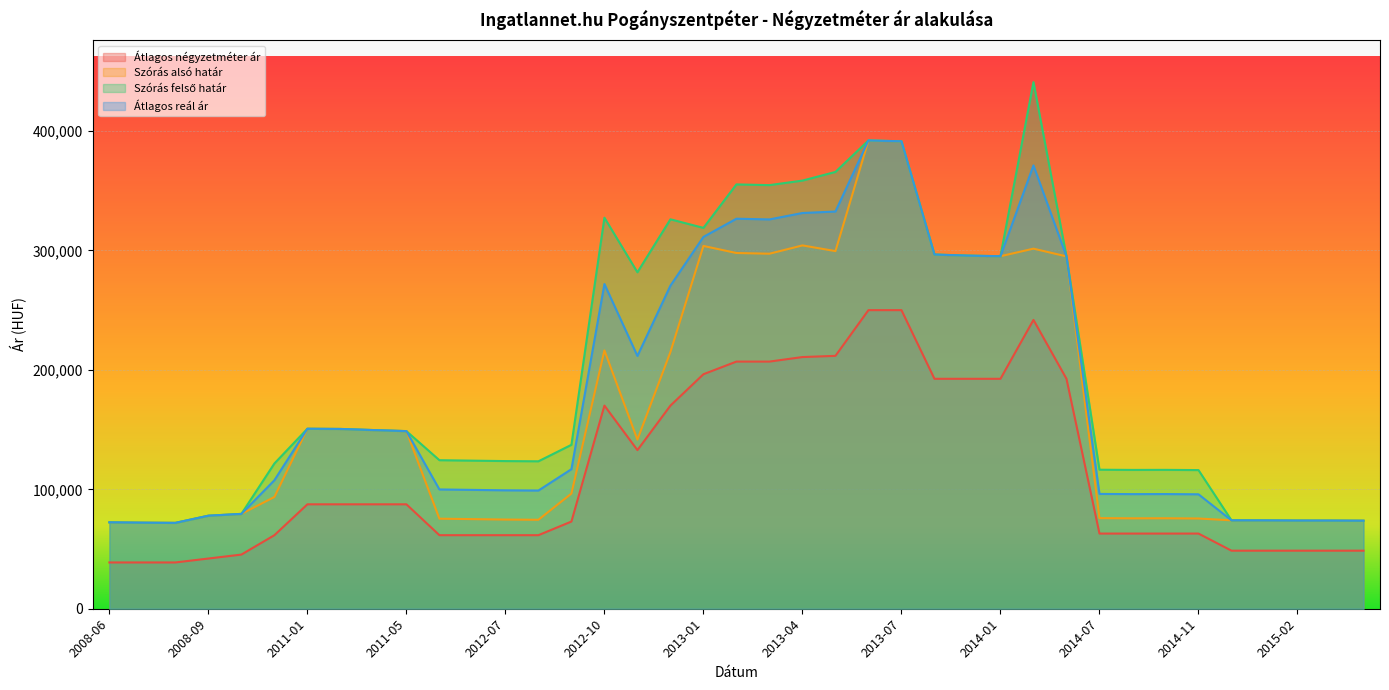

At which label does Átlagos négyzetméter ár first exceed 73001?

2011-01